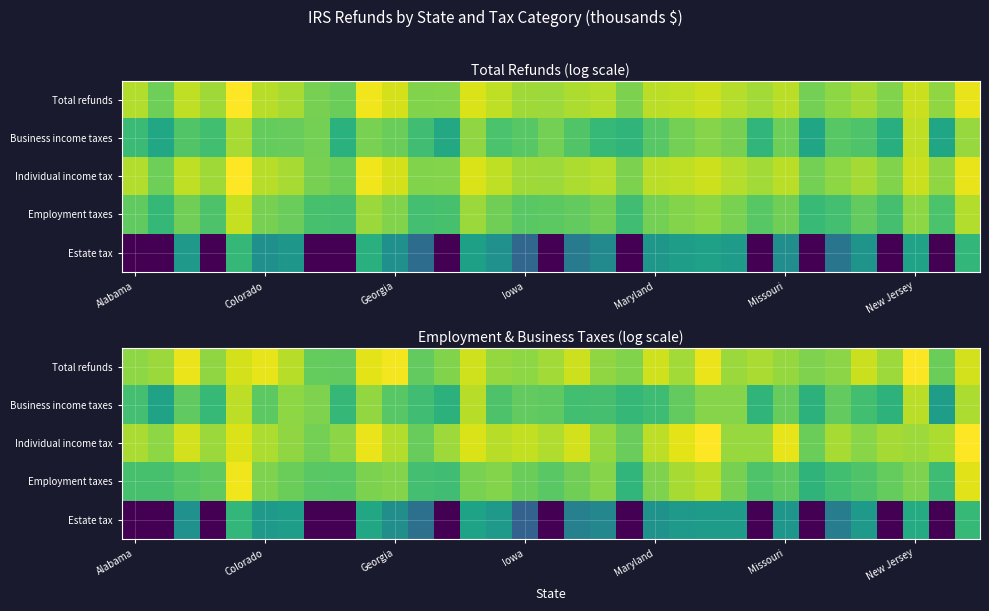

Which category has the lowest value across all series?

Alabama